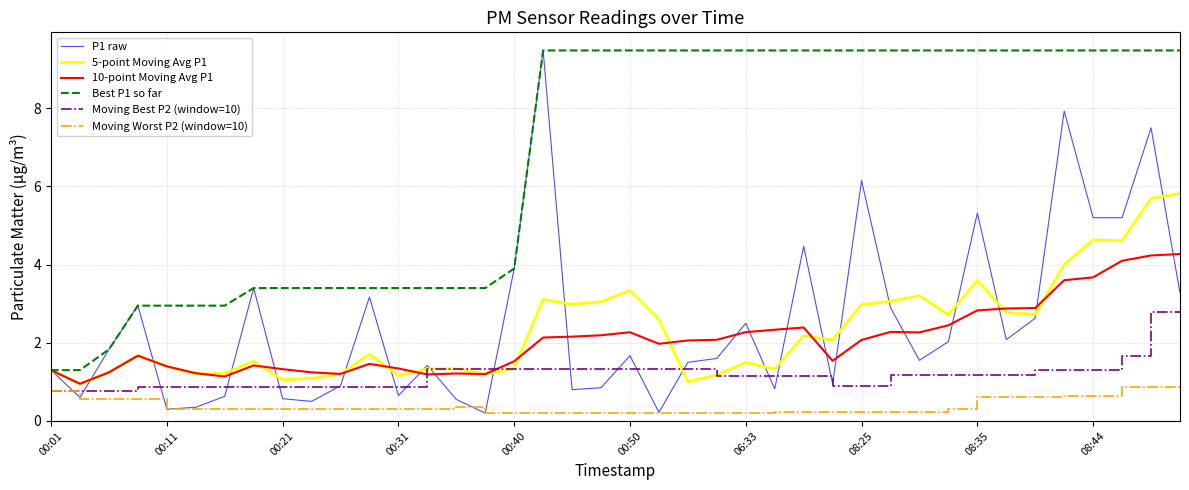

True or false: Moving Worst P2 (window=10) and Best P1 so far cross at least once.

False